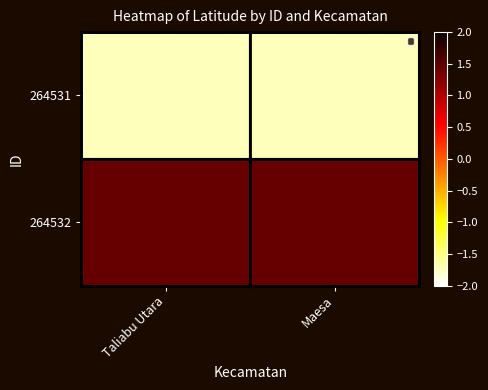

What is the smallest value displayed?

-1.7